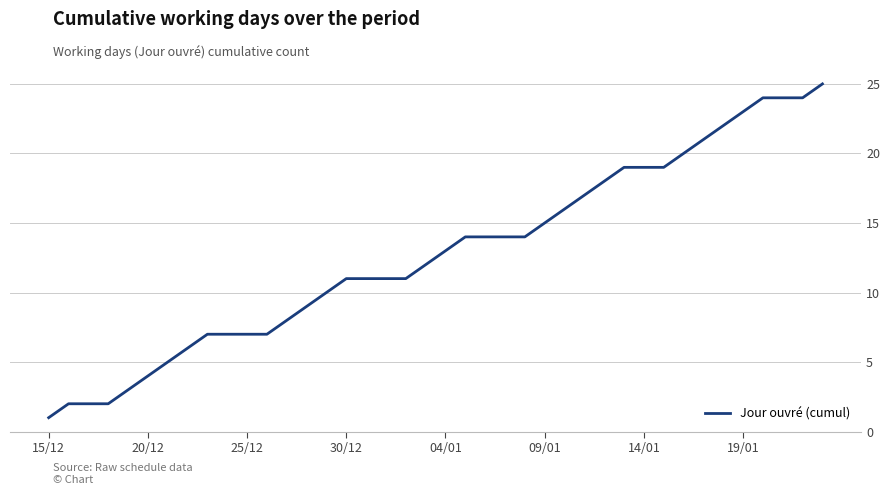

What is the greatest value displayed?

25